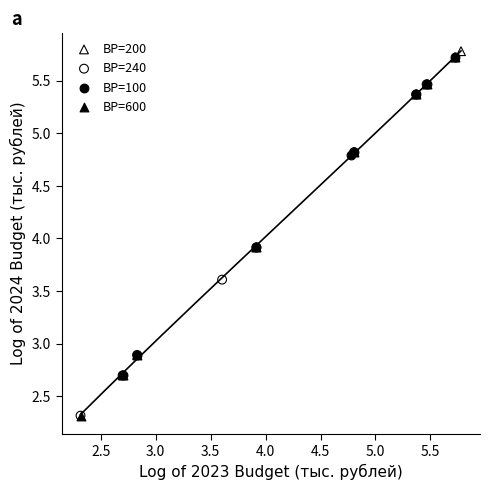

Which series has the widest spread of Y values?

ВР=600